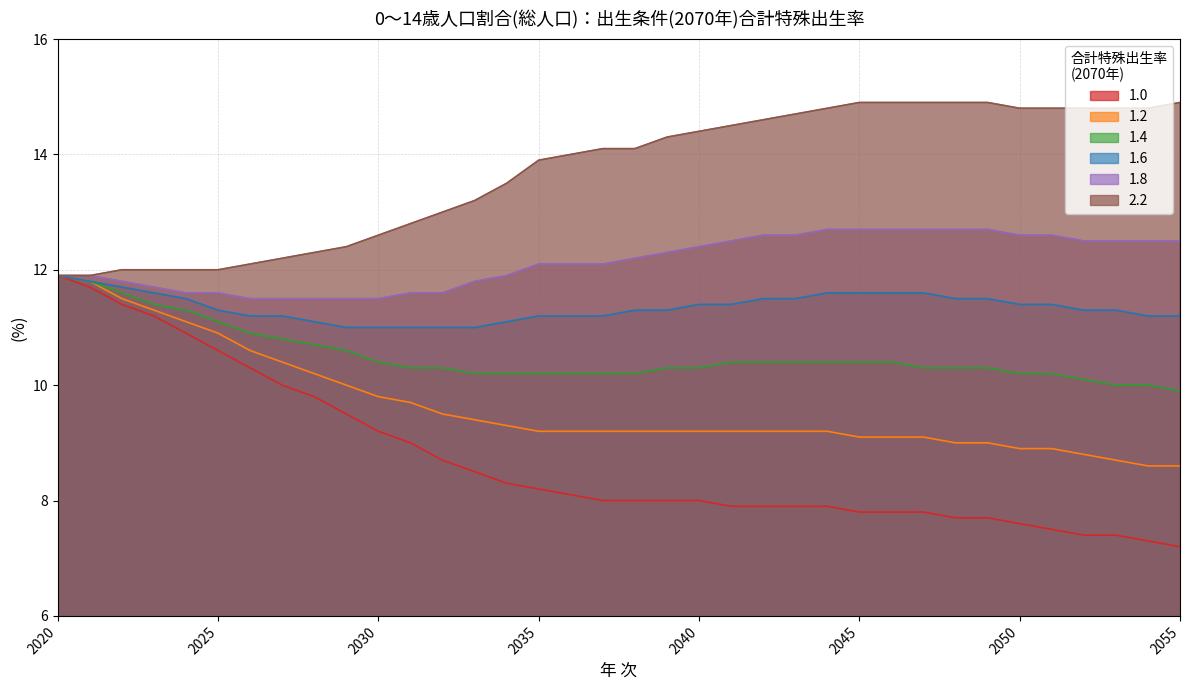

At which category is the sum across all series the highest?

2020